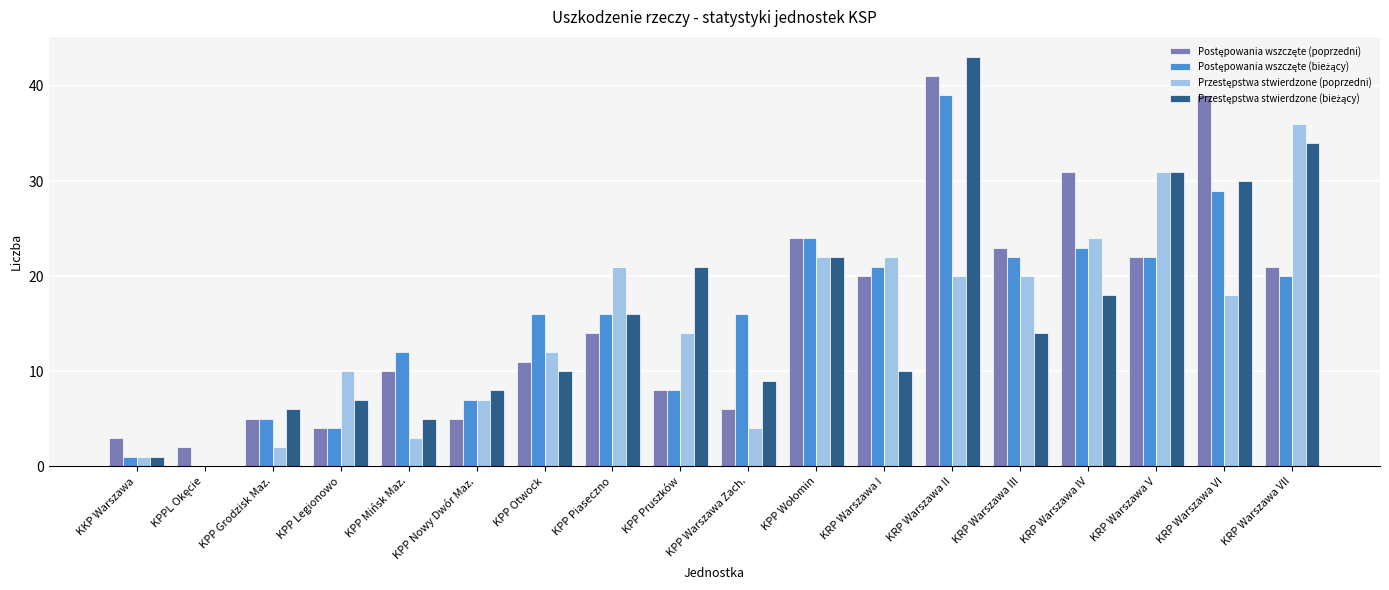

At which category is the sum across all series the highest?

KRP Warszawa II